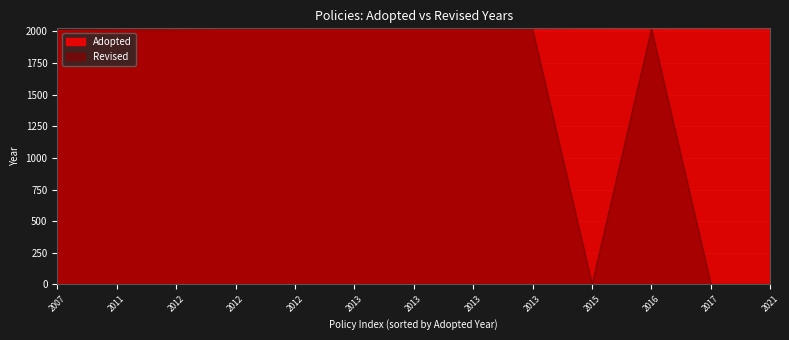

At which label does the data first exceed 2013?

2012